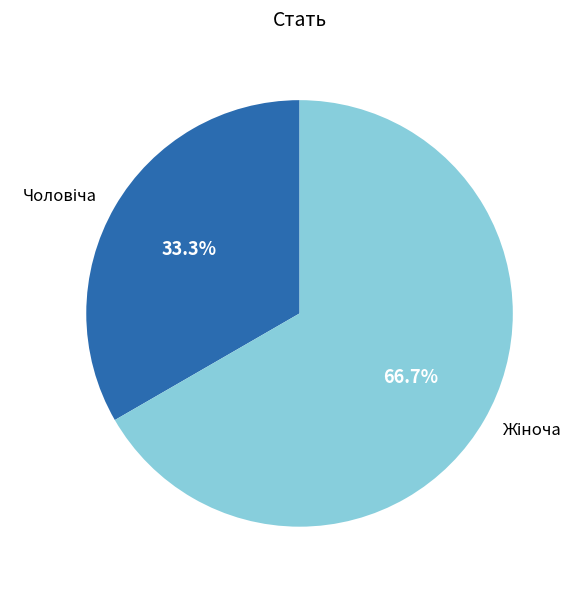

Does any single category account for the majority?

Yes